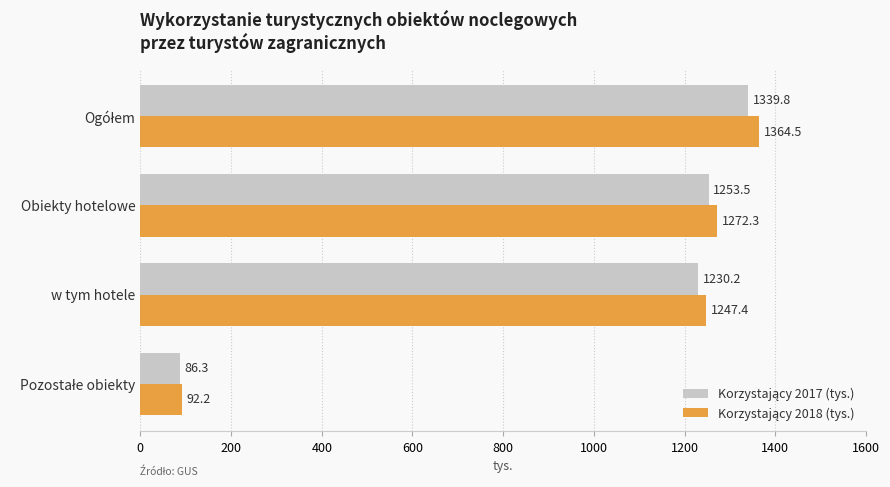

What is the difference between the highest and lowest values at Obiekty hotelowe?

18.8